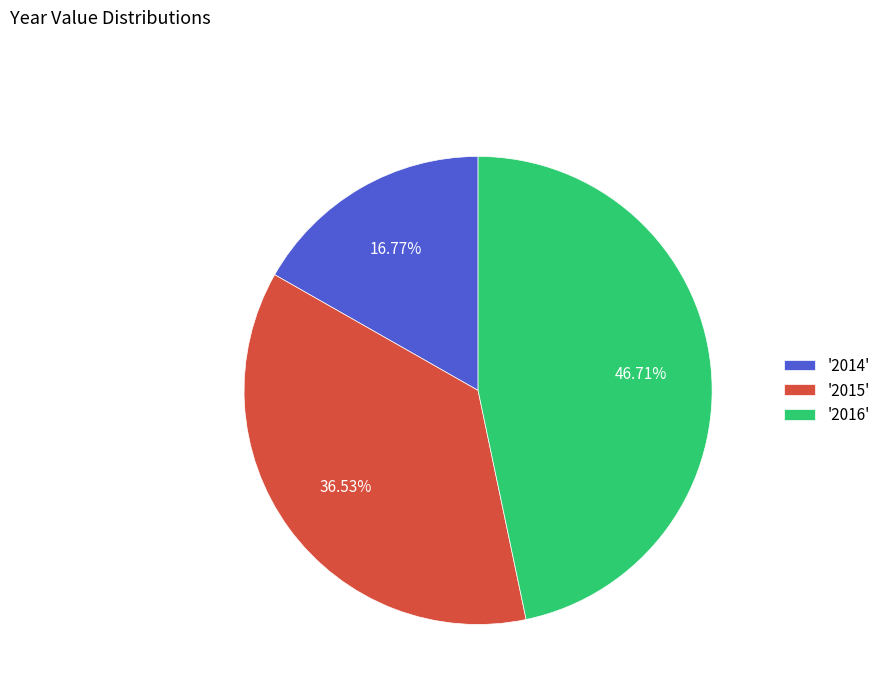

Count the number of slices in the pie.

3